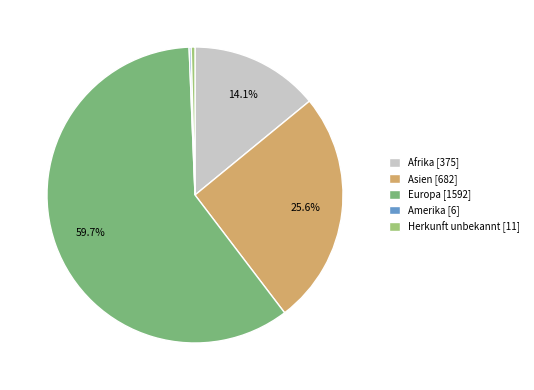

Is the sum of Afrika [375] and Europa [1592] greater than half?

Yes